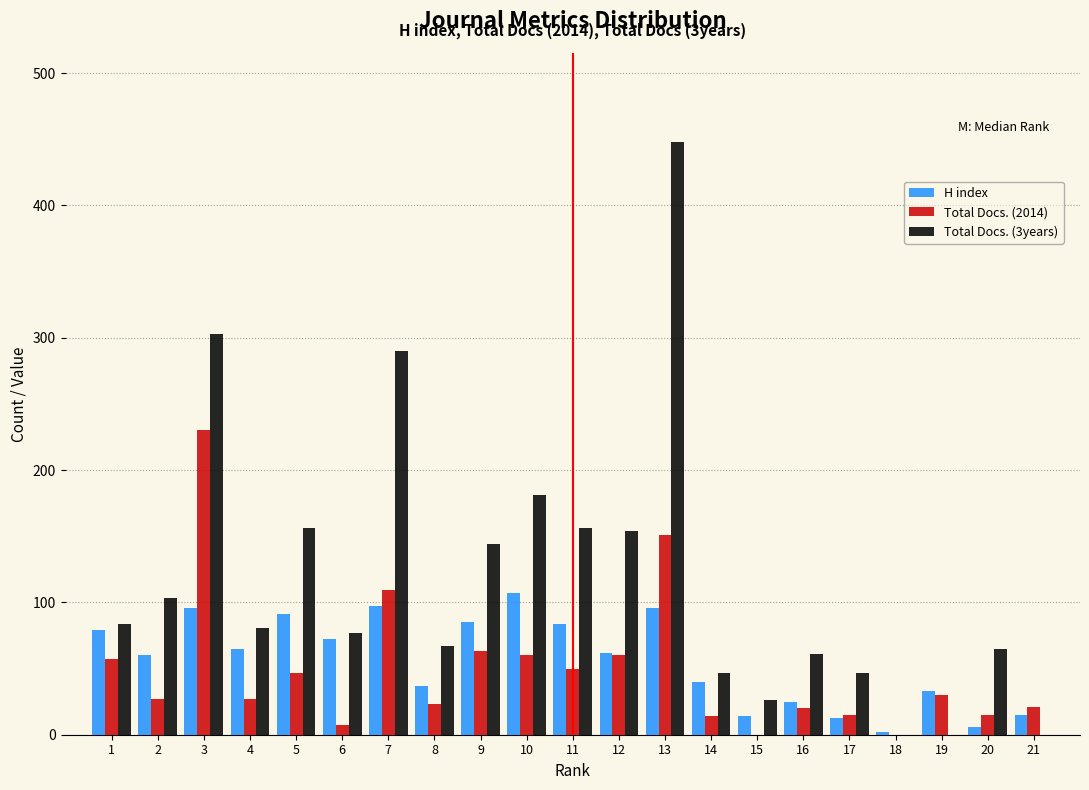

At which category does the chart reach its peak across all series?

13